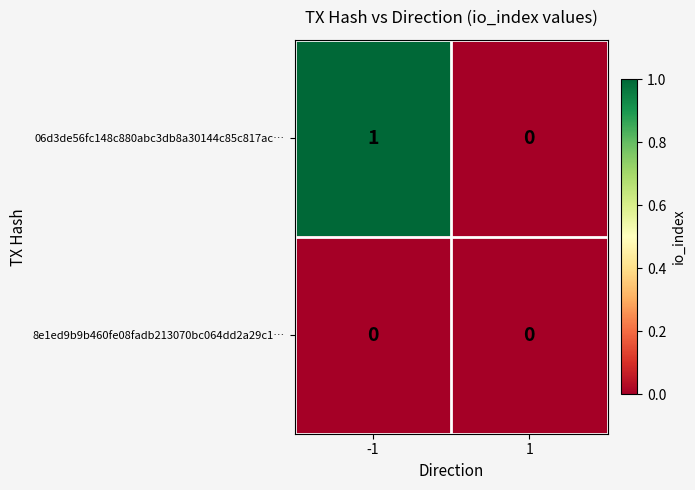

Is the value of 8e1ed9b9b460fe08fadb213070bc064dd2a29c1… at 1 greater than the value of 06d3de56fc148c880abc3db8a30144c85c817ac… at -1?

No